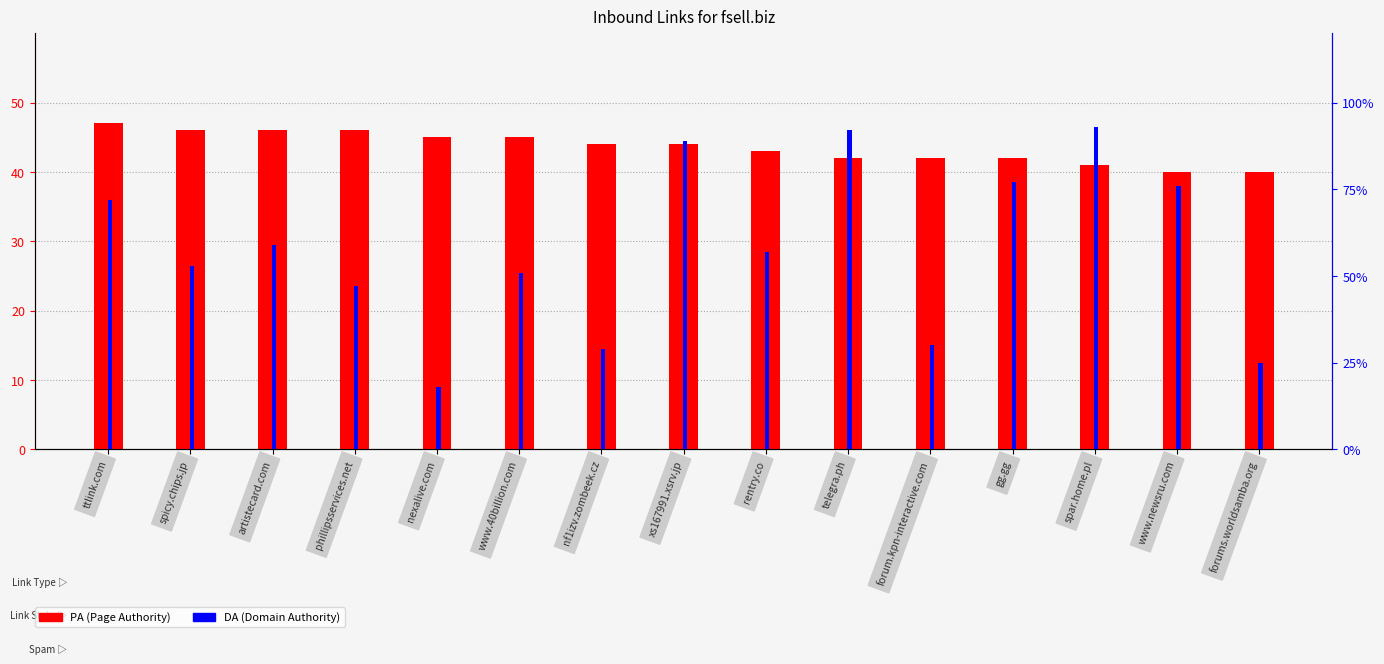

What is the minimum value for PA (Page Authority)?

40